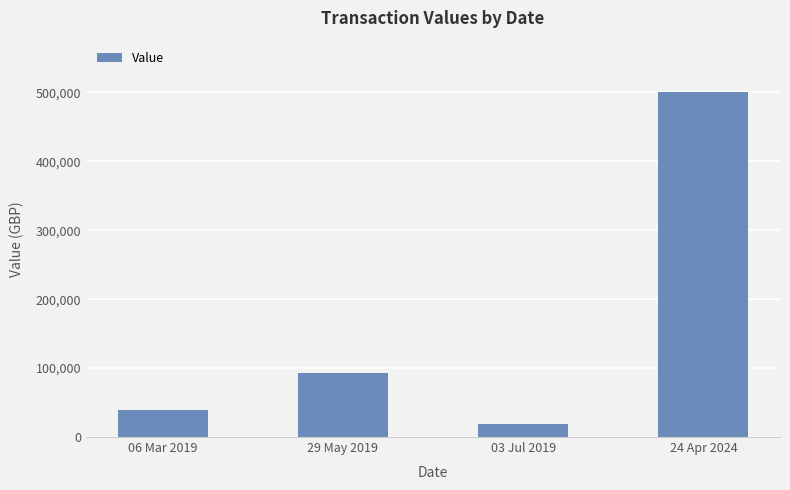

Reading left to right, list all the values displayed in this chart.

06 Mar 2019=39870	29 May 2019=93030	03 Jul 2019=19251	24 Apr 2024=500000